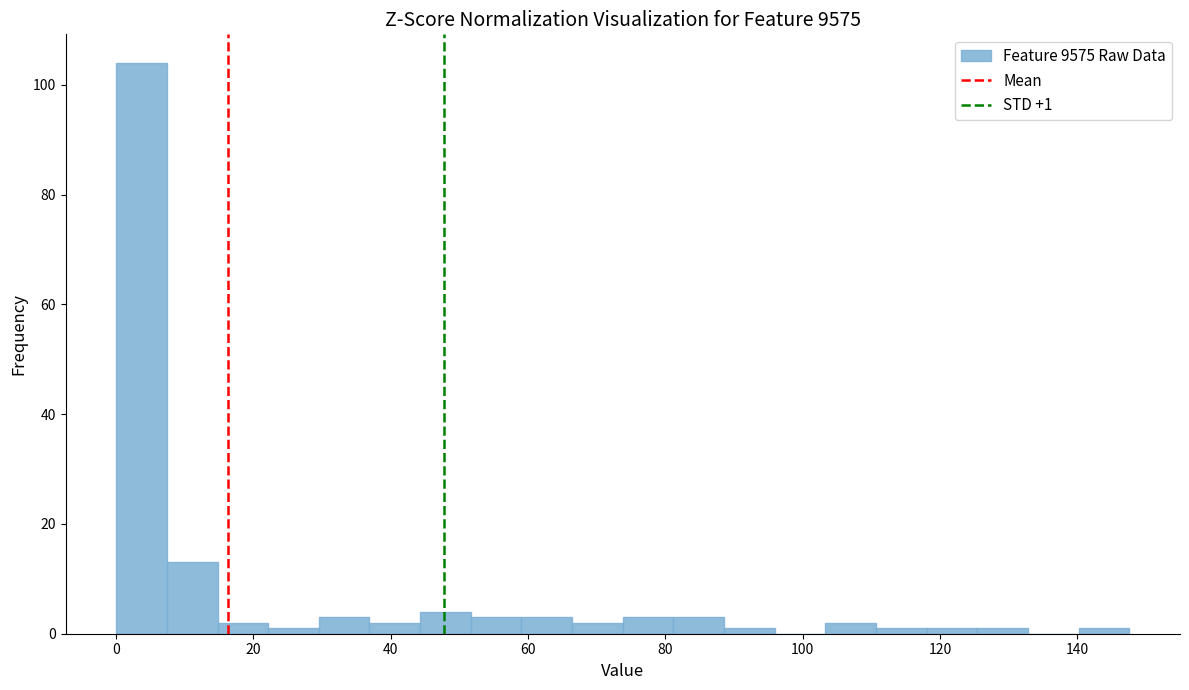

Read against the x-axis, roughly where is the centre of the tallest bar?

4